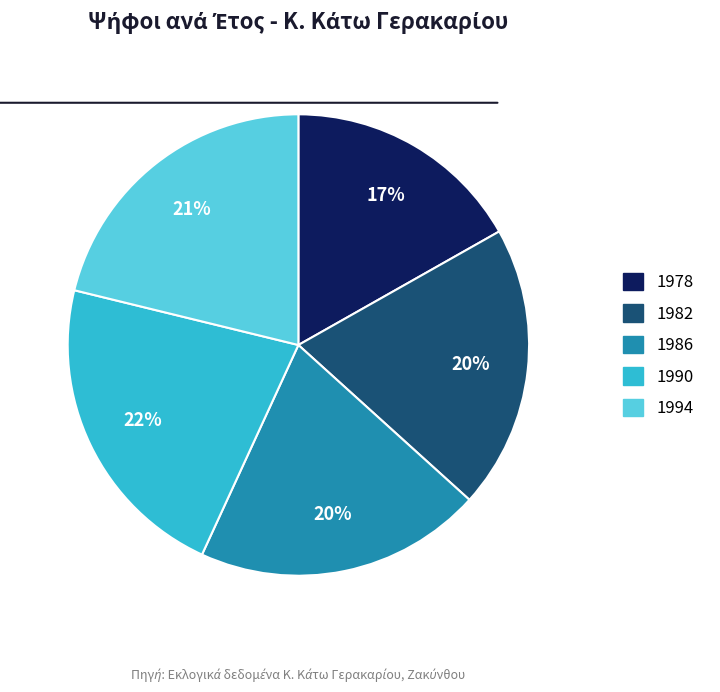

To the nearest percent, what is the difference between the largest and smallest slice percentages?

5%